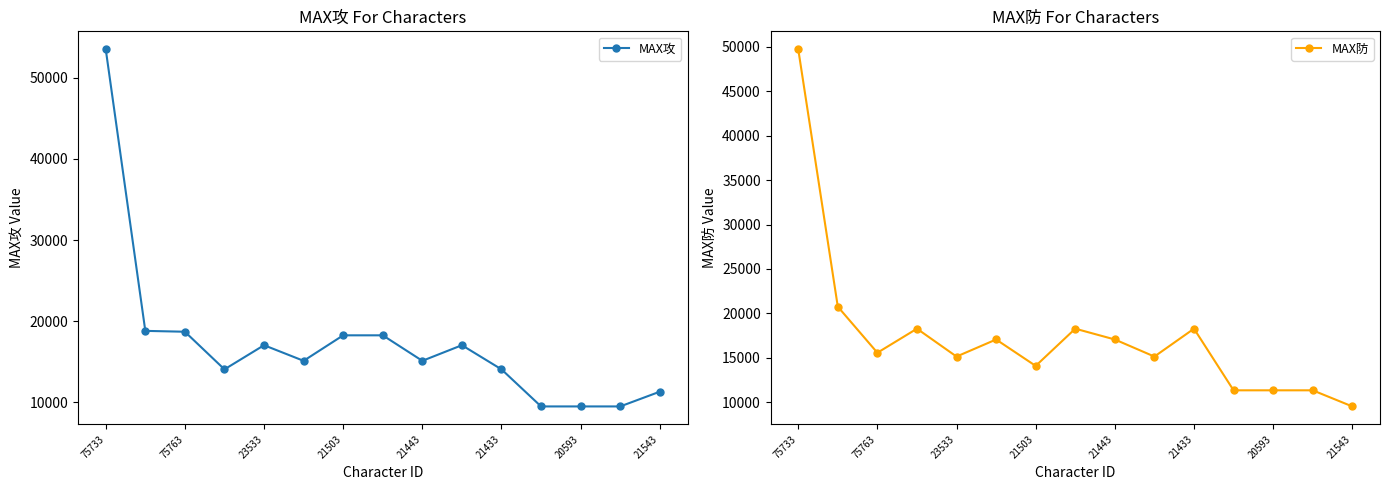

How many data points in MAX防 are less than 15559?

7